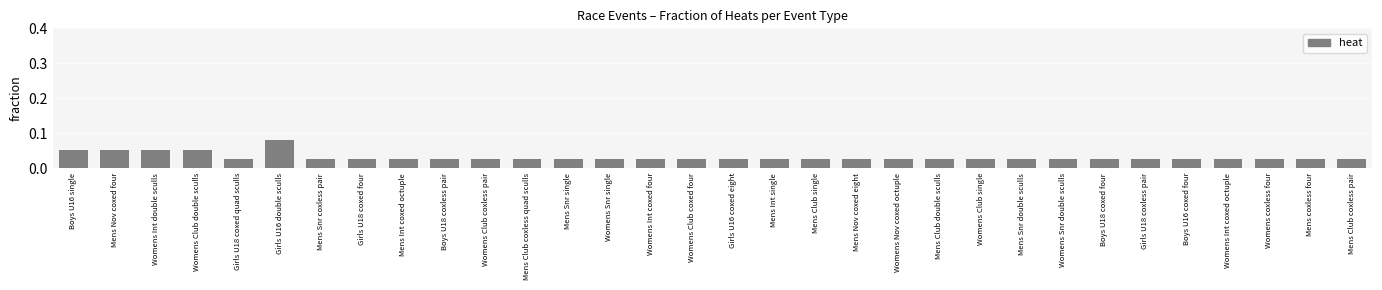

What is the label of the 14th bar from the left?

Womens Snr single